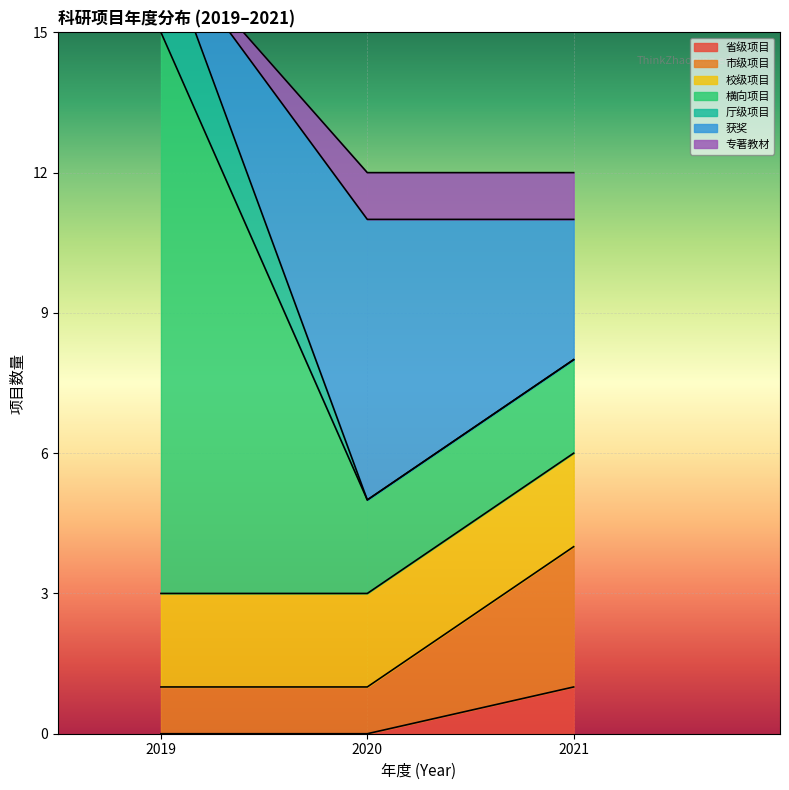

True or false: the data has more than 0 interior local peaks.

False